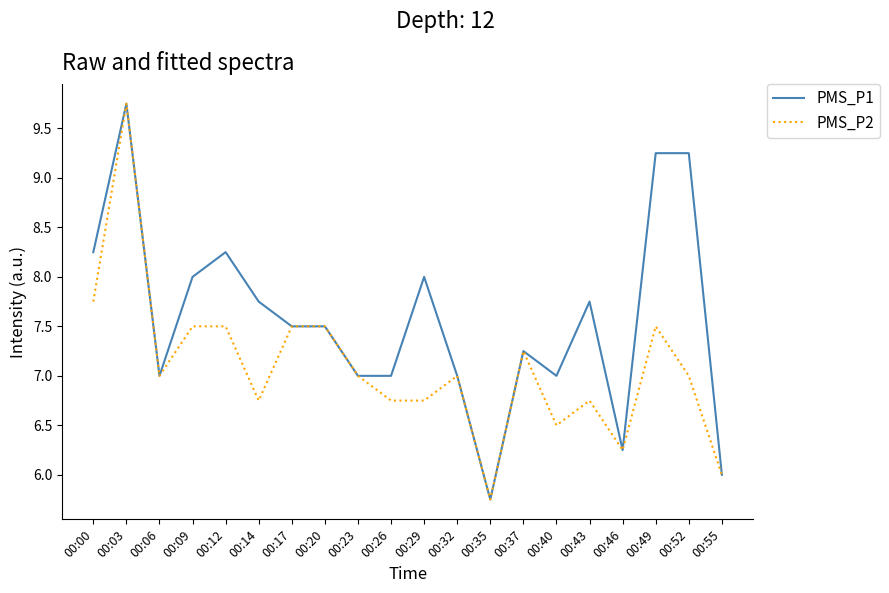

What are all the series names shown in the legend?

PMS_P1, PMS_P2